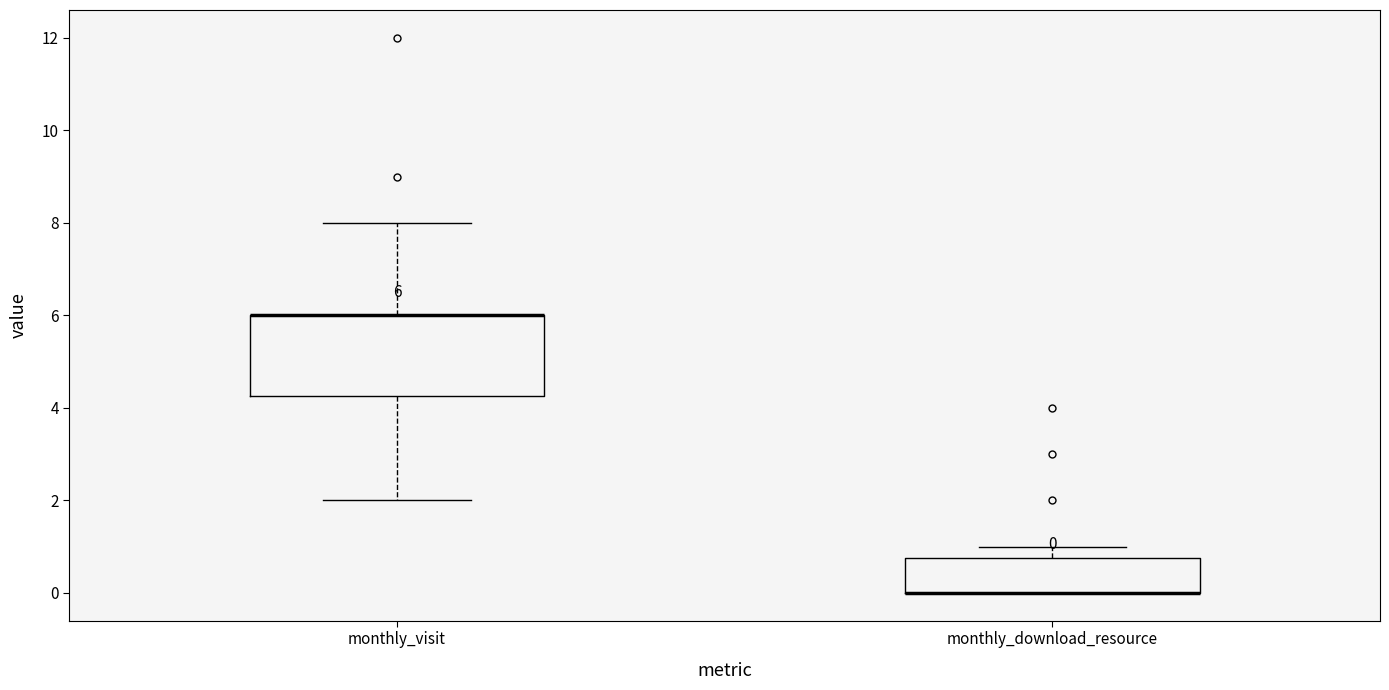

Comparing the boxes themselves (not the whiskers), which one is the tallest?

monthly_visit